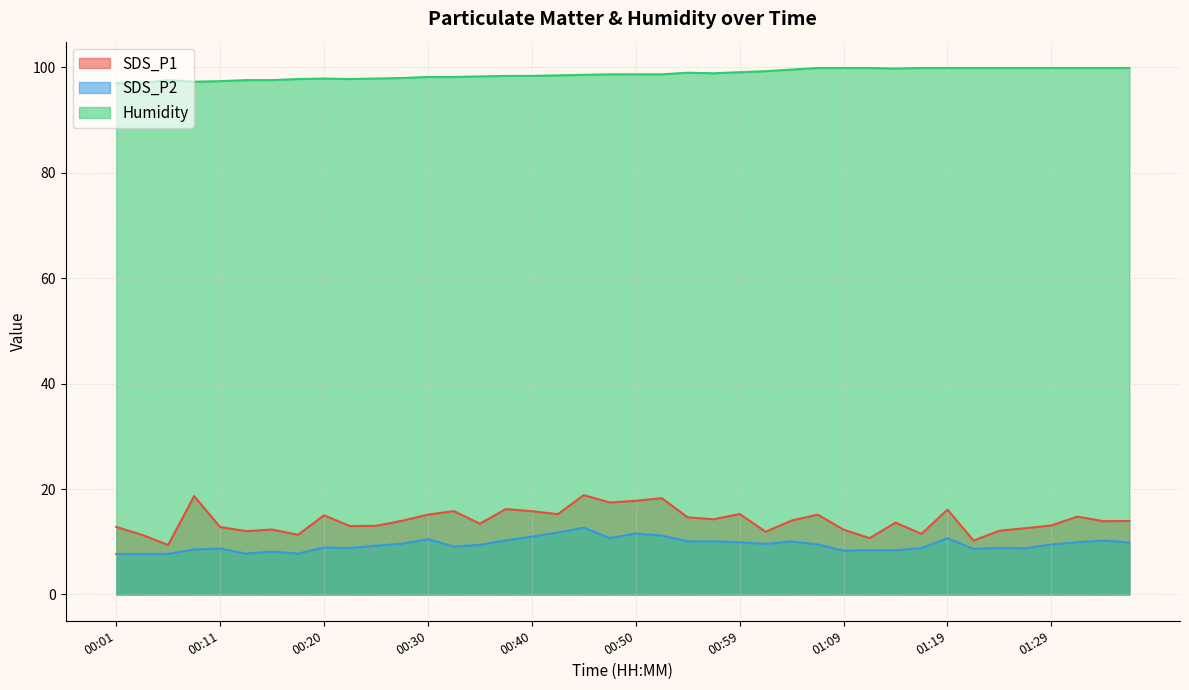

How many values in the SDS_P1 series exceed 13?

25